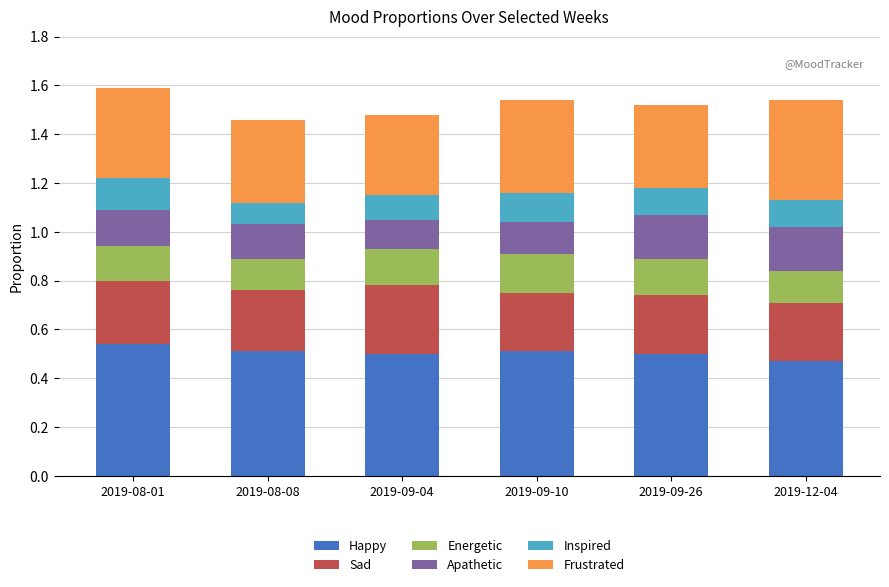

What is the total value across all series at 2019-09-04?

1.5